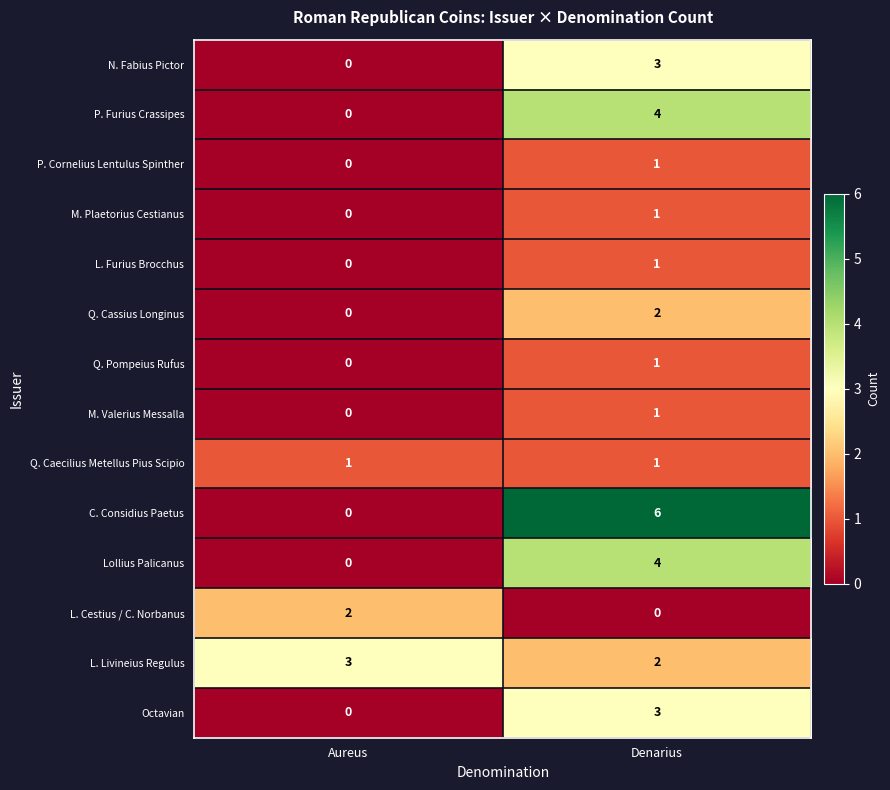

At which label is N. Fabius Pictor closest to 1?

Aureus